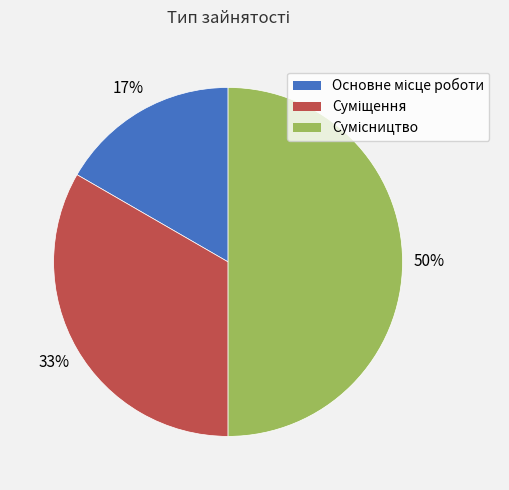

To the nearest percent, what is the average slice percentage?

33%